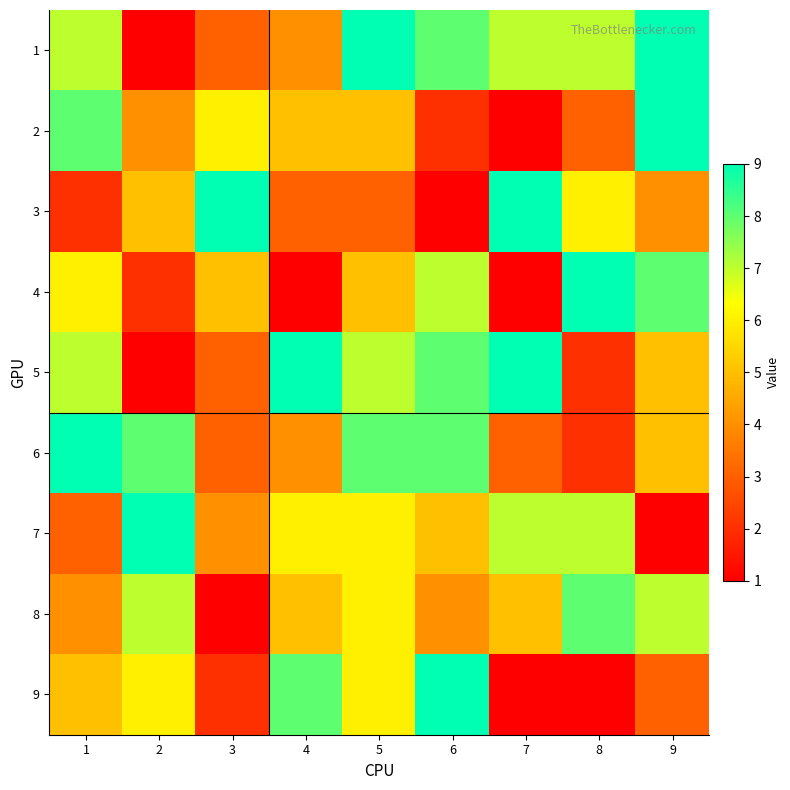

List the series in order of their peak value, highest first.

1, 2, 3, 4, 5, 6, 7, 9, 8